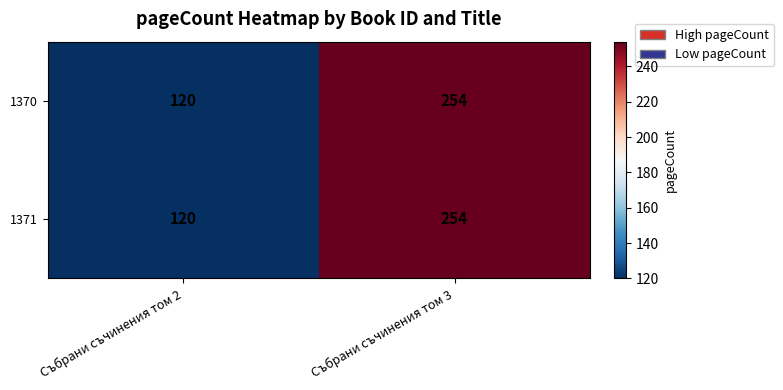

Is it true that 1370 equals 394 at Събрани съчинения том 3?

False